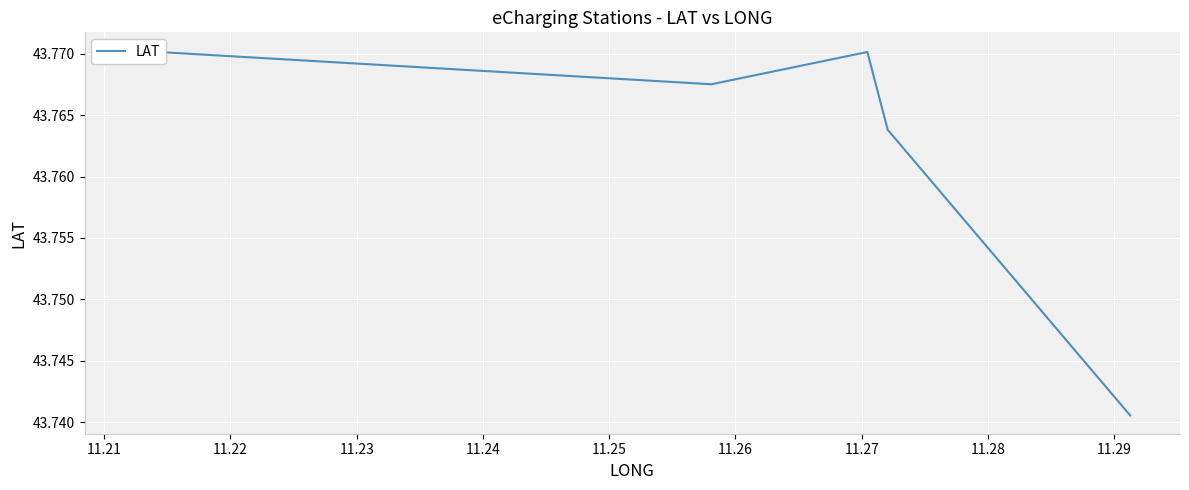

What is the smallest value displayed?

43.7